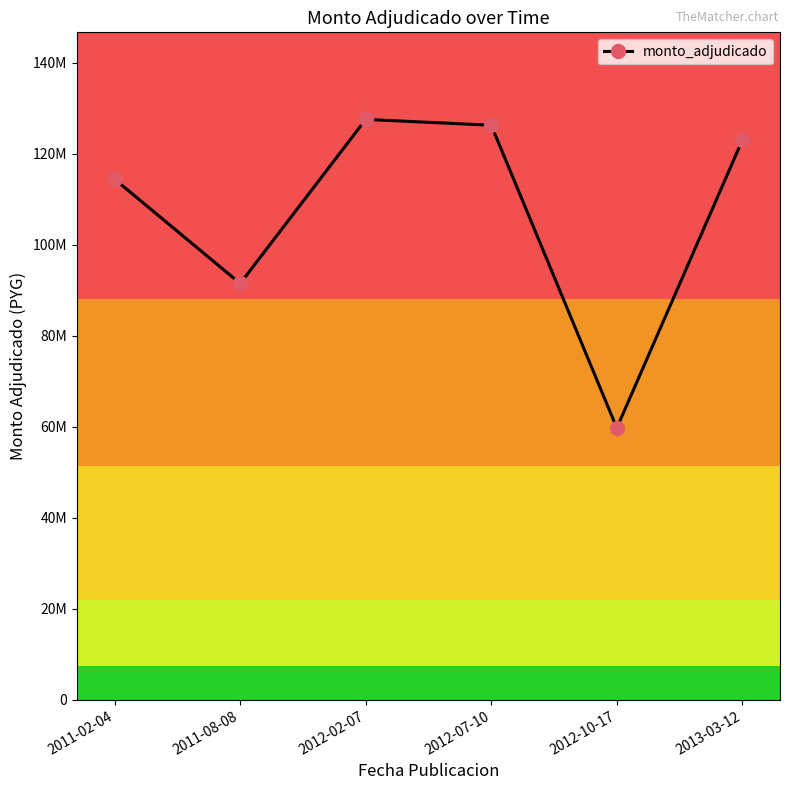

What is the smallest value displayed?

59721000